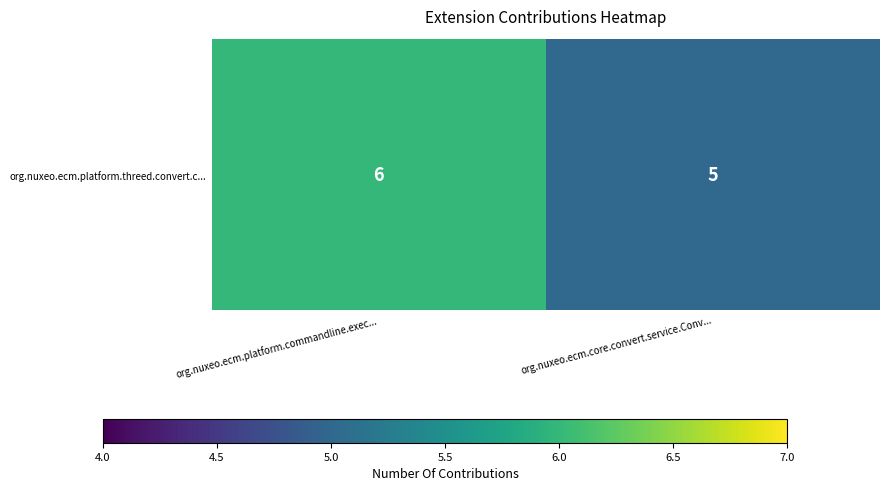

What is the smallest value displayed?

5